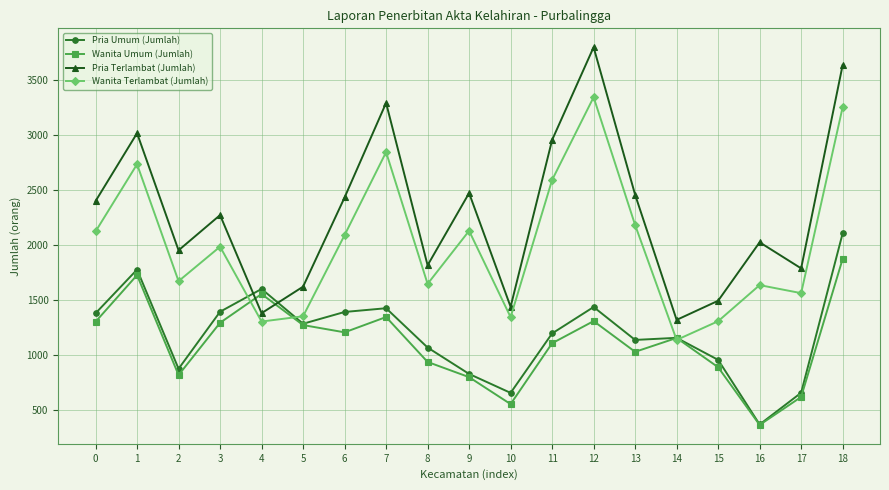

Does the chart display data point markers on the line(s)?

Yes